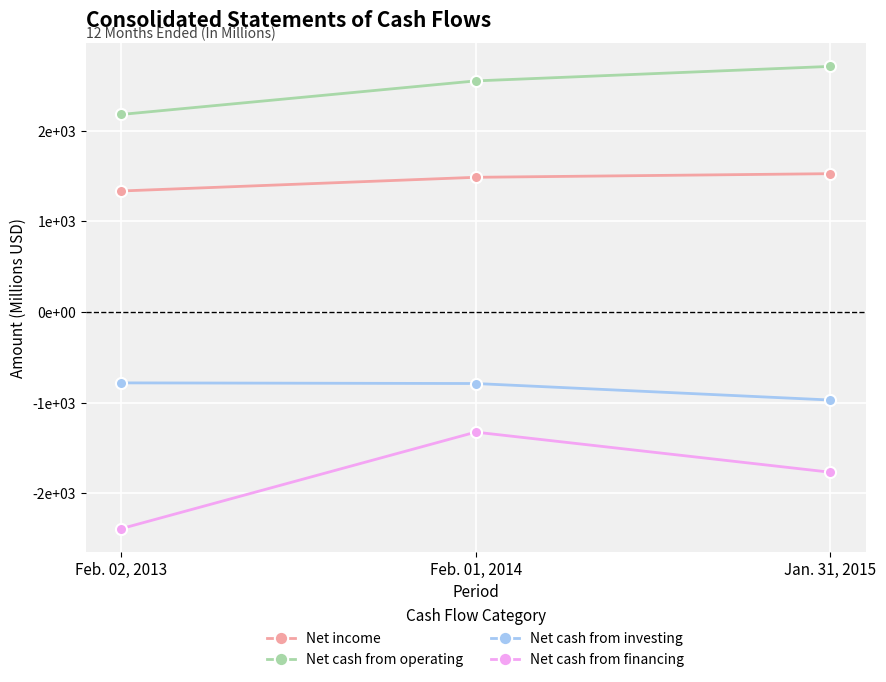

List the labels in order of Net cash from operating value, largest first.

Jan. 31, 2015, Feb. 01, 2014, Feb. 02, 2013